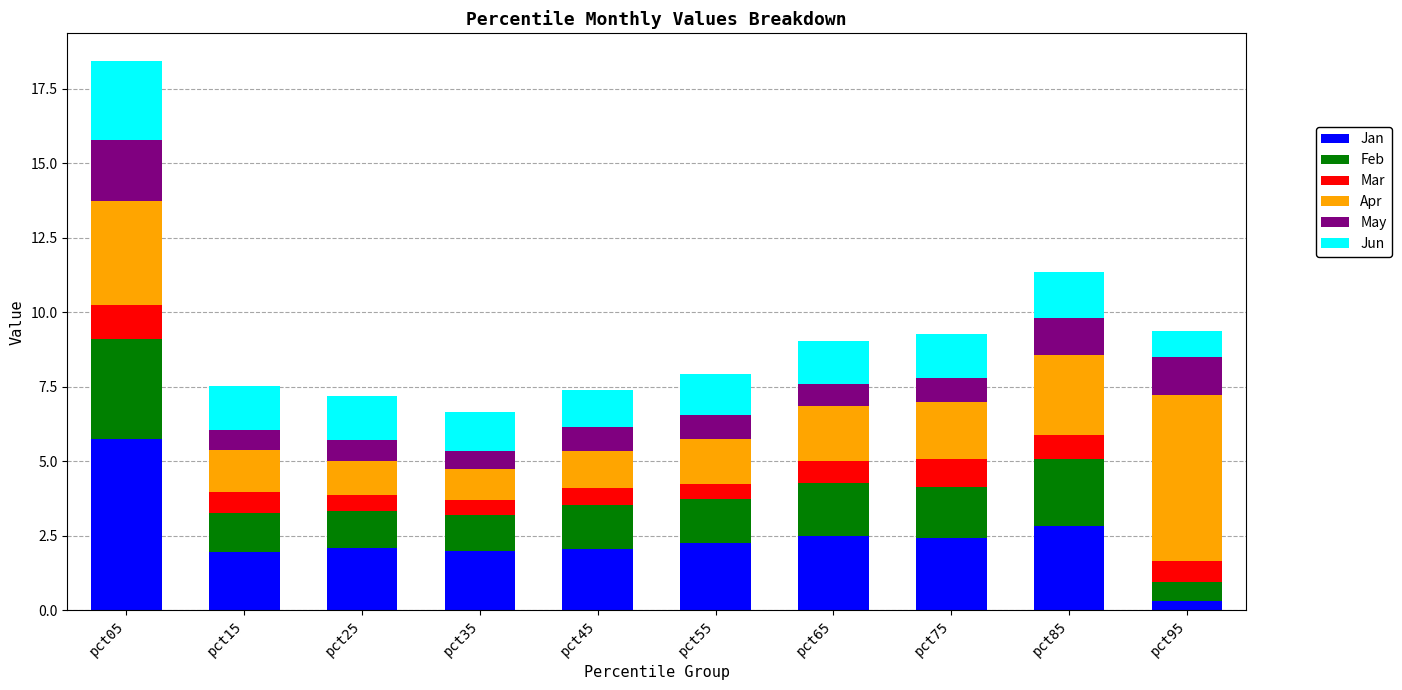

What is the total value across all series at pct55?

7.9